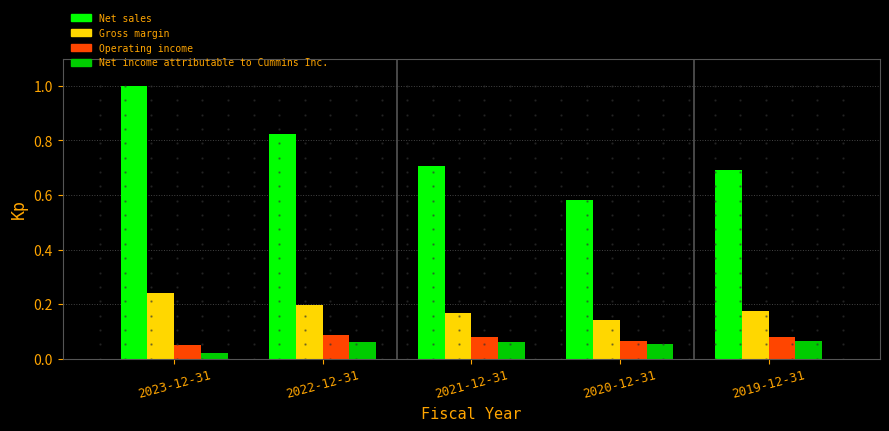

At how many categories does at least one series exceed 0?

5